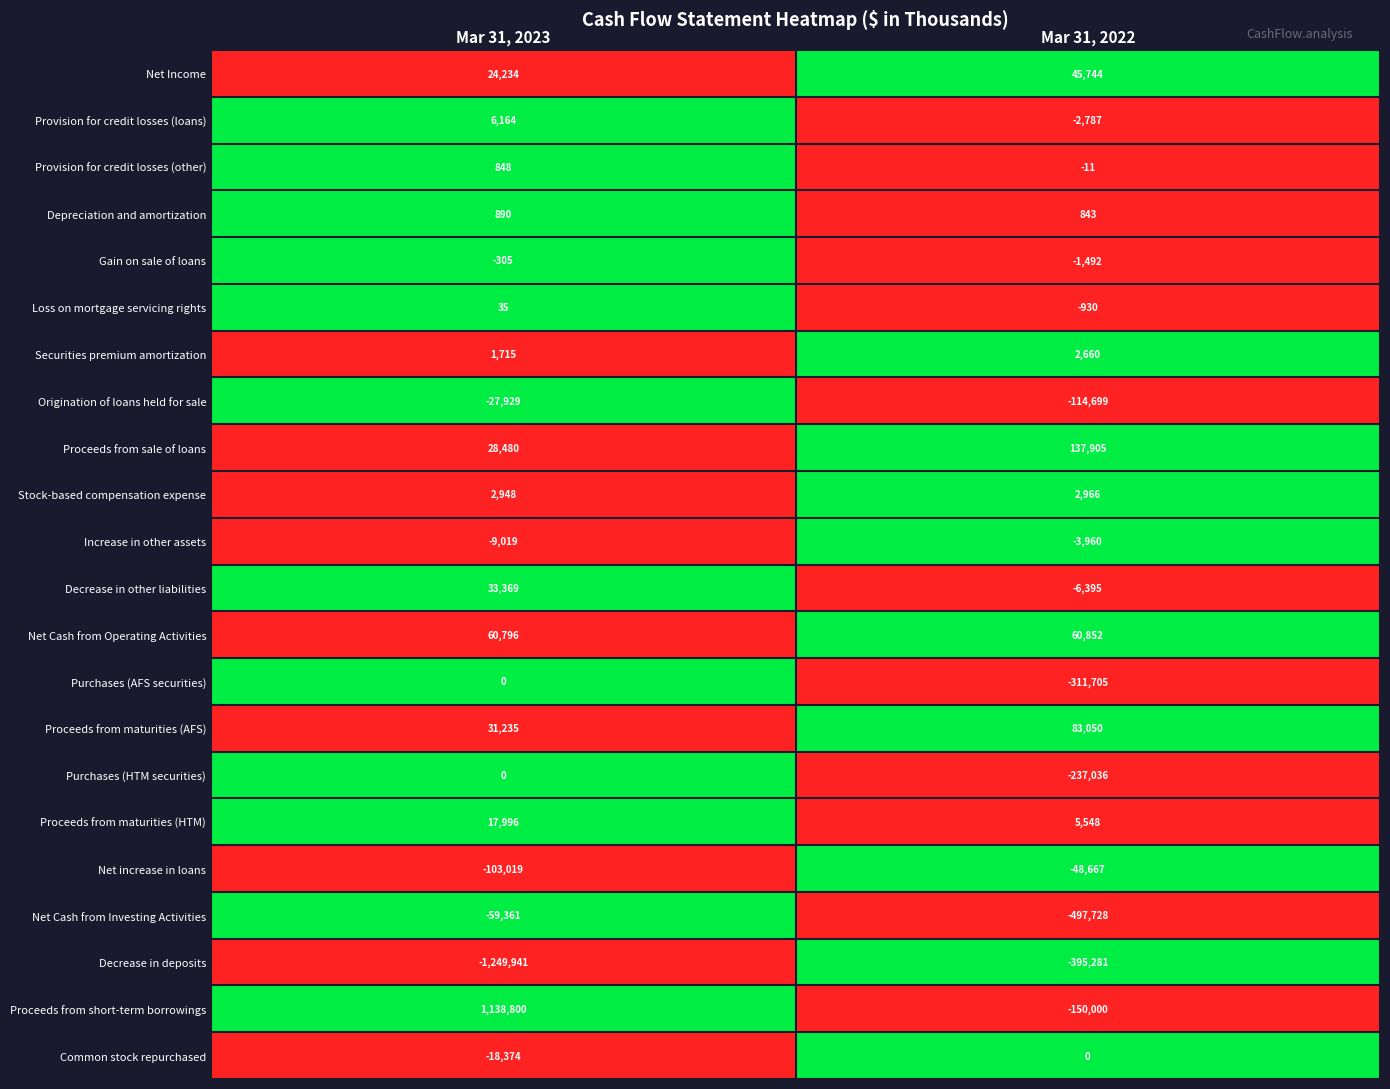

At which category is the sum across all series the highest?

Mar 31, 2023